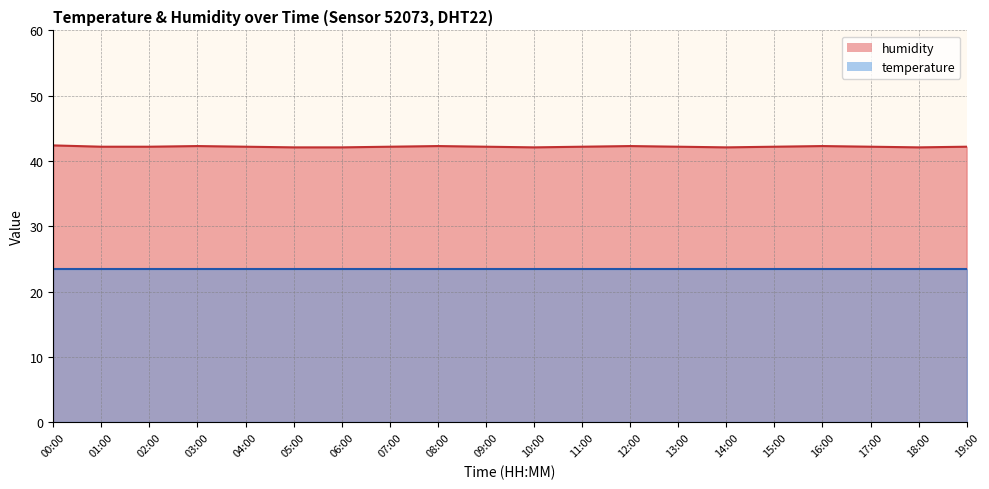

Does the chart have visible grid lines?

Yes